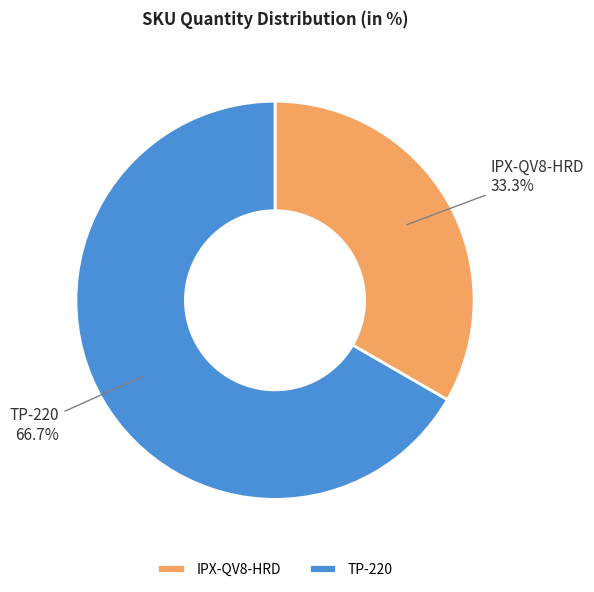

The IPX-QV8-HRD slice represents 33% of the pie. True or false?

True